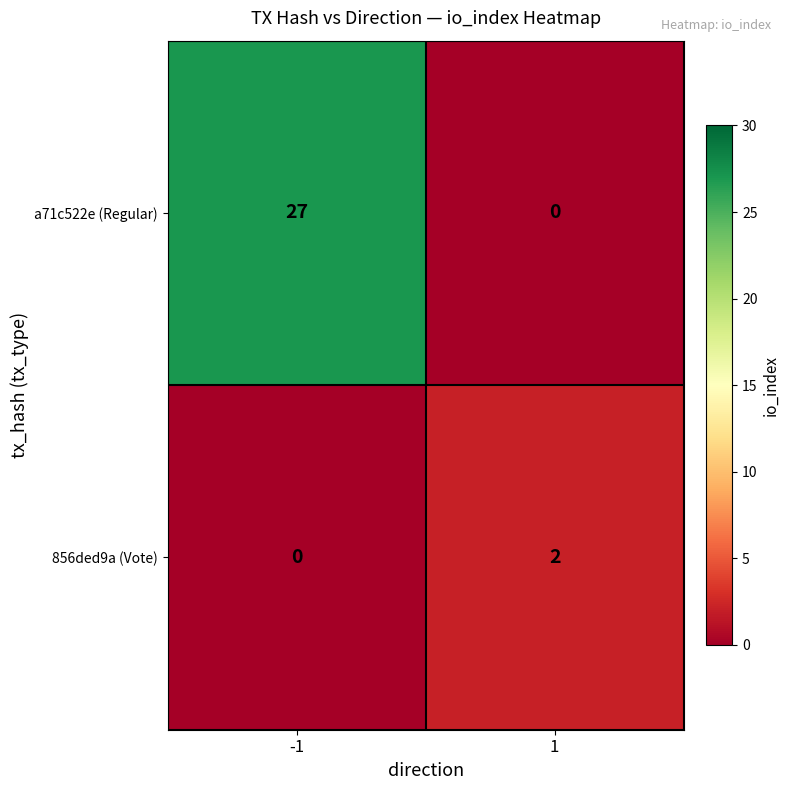

List the series in order of their peak value, lowest first.

856ded9a (Vote), a71c522e (Regular)